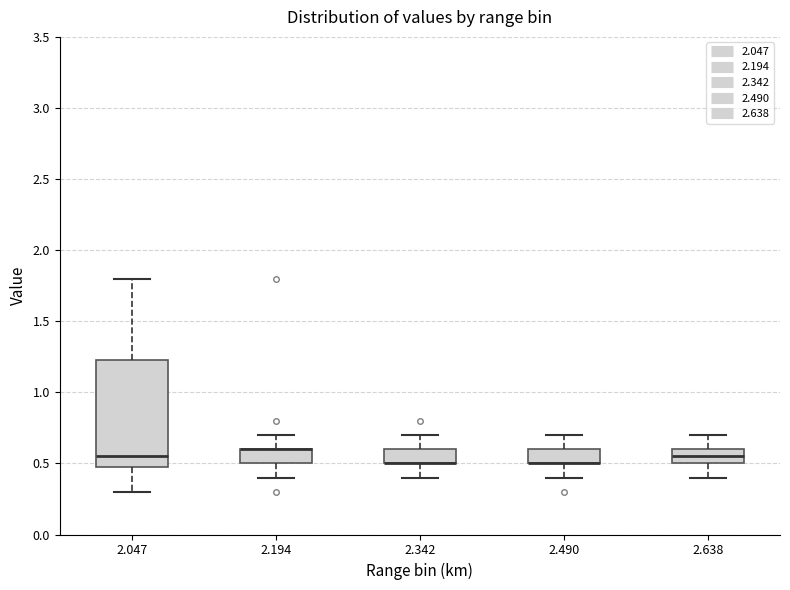

Reading left to right, transcribe this box plot: for each box, give where its median line is, the range the box spans, and where its two whiskers end, as read against the y-axis. The values are not printed on the chart, so give them approximately, as read against the axis.

2.047: median 0.55, box 0.50 to 1.25, whiskers 0.30 to 1.80
2.194: median 0.60 (drawn on the box's upper edge), box 0.50 to 0.60, whiskers 0.40 to 0.70
2.342: median 0.50 (drawn on the box's lower edge), box 0.50 to 0.60, whiskers 0.40 to 0.70
2.490: median 0.50 (drawn on the box's lower edge), box 0.50 to 0.60, whiskers 0.40 to 0.70
2.638: median 0.55, box 0.50 to 0.60, whiskers 0.40 to 0.70